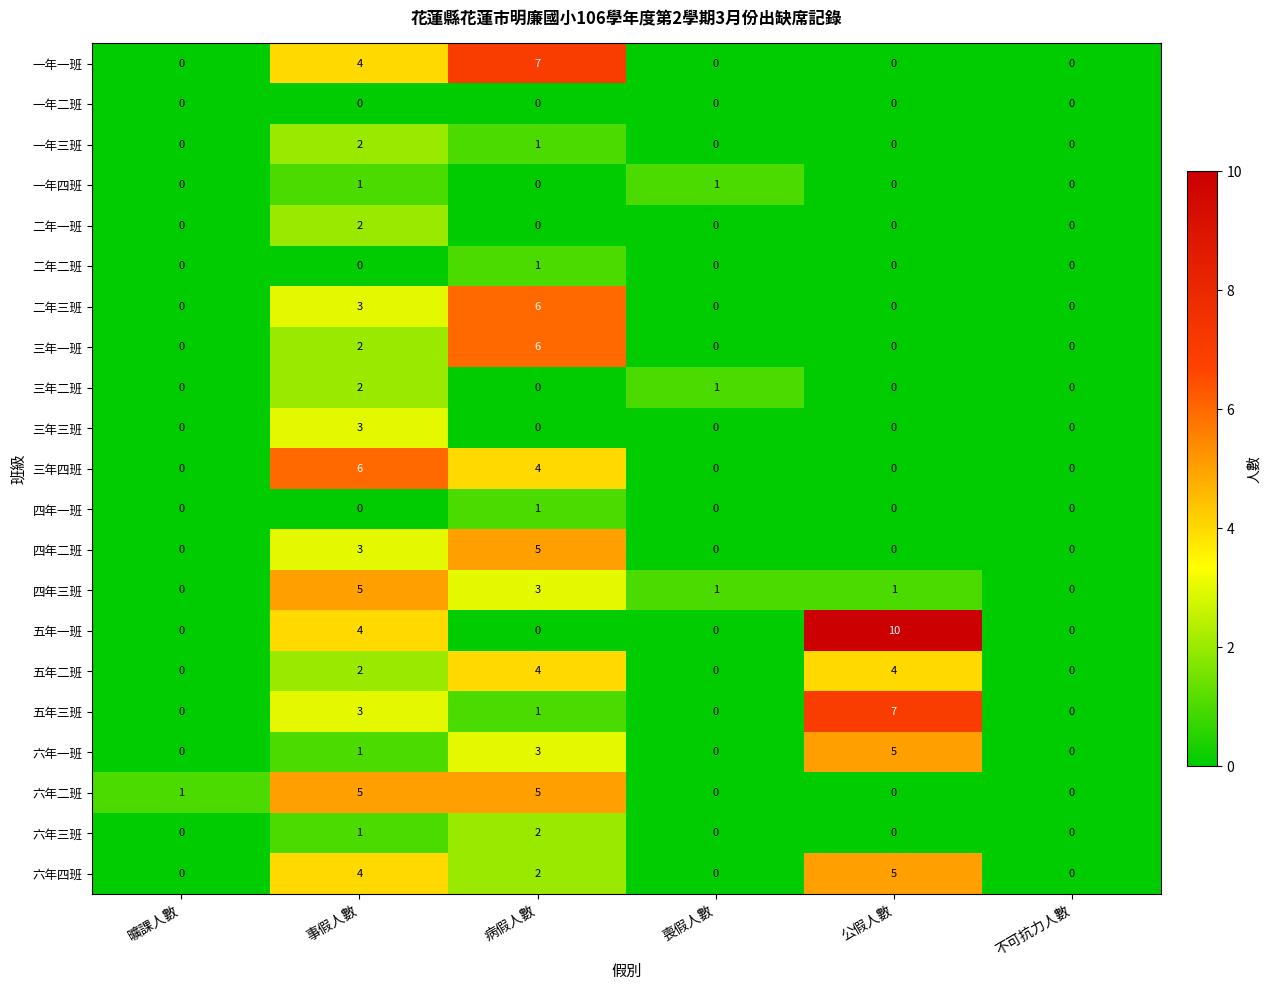

How many categories are shown in the chart?

6